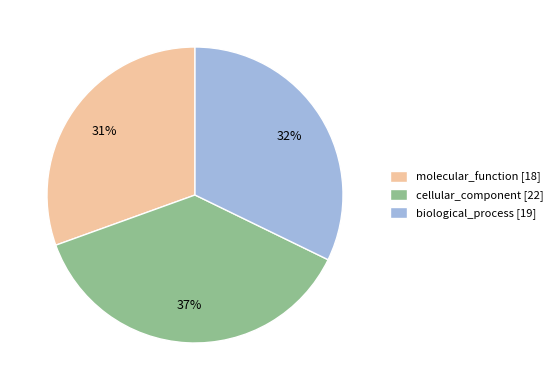

Does any single category account for the majority?

No